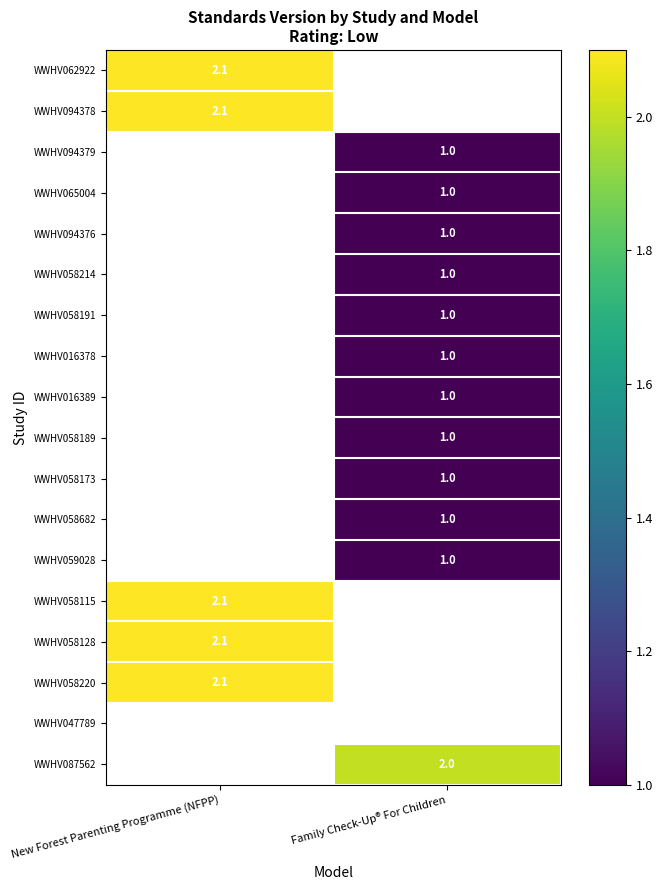

At which category does the chart reach its peak across all series?

New Forest Parenting Programme (NFPP)